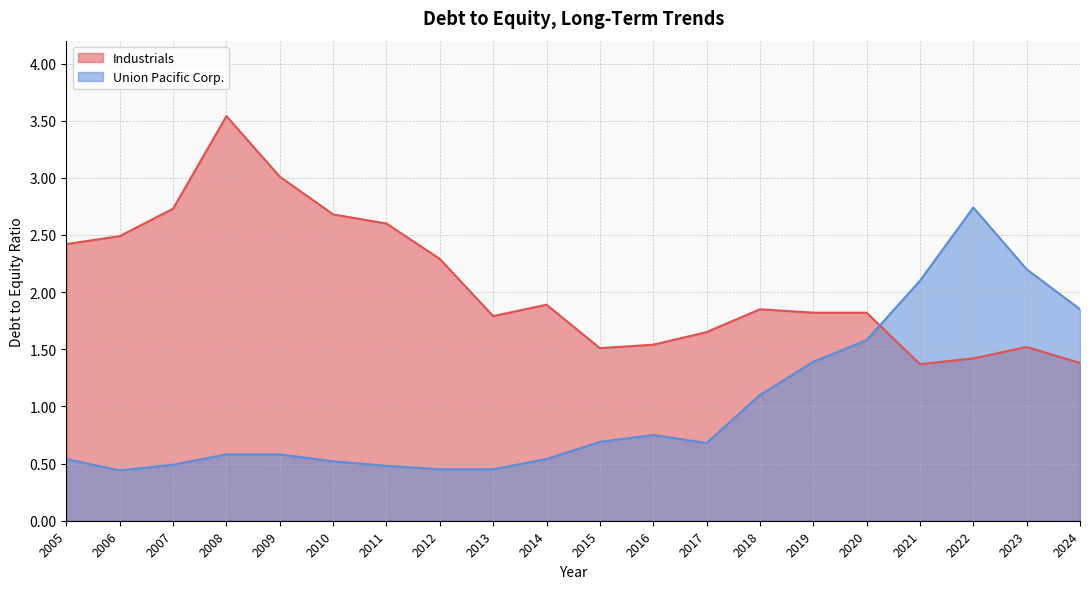

List the series in order of their overall mean, lowest first.

Union Pacific Corp., Industrials